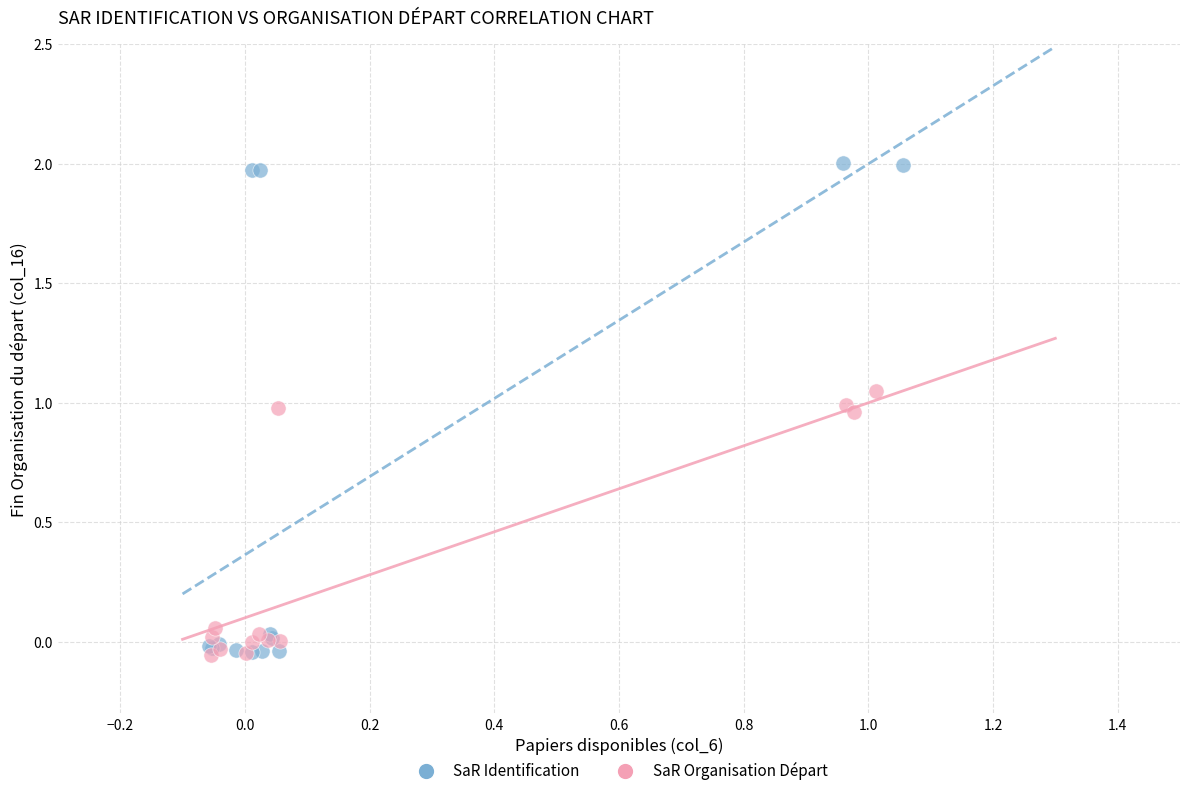

Which series has the widest spread of Y values?

SaR Identification